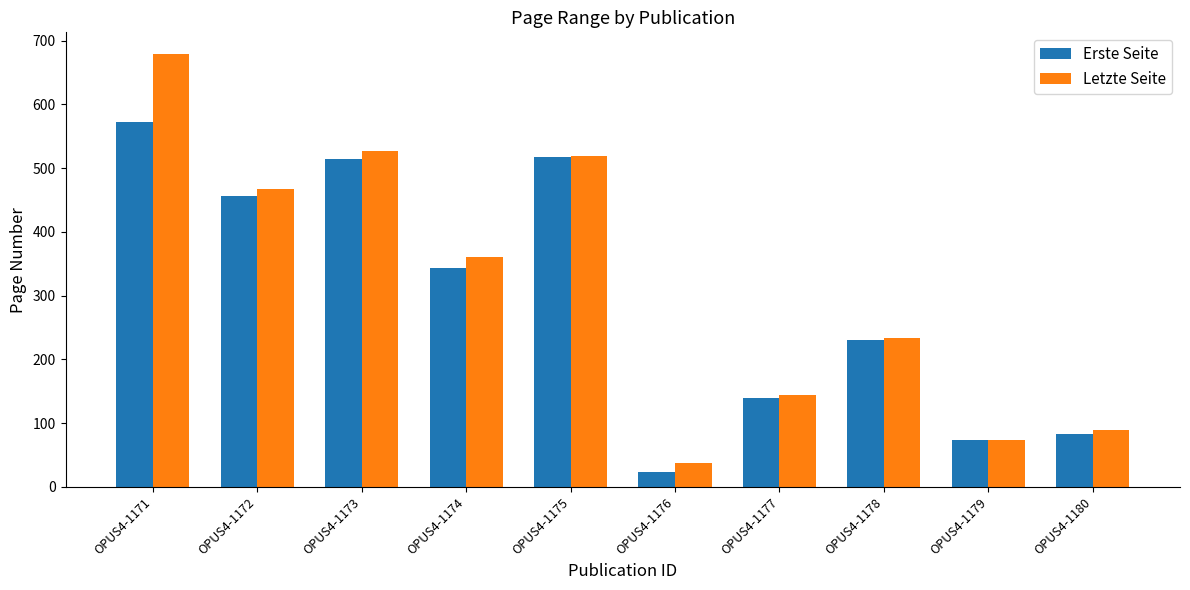

What is the spread (max minus min) of values at OPUS4-1171?

107